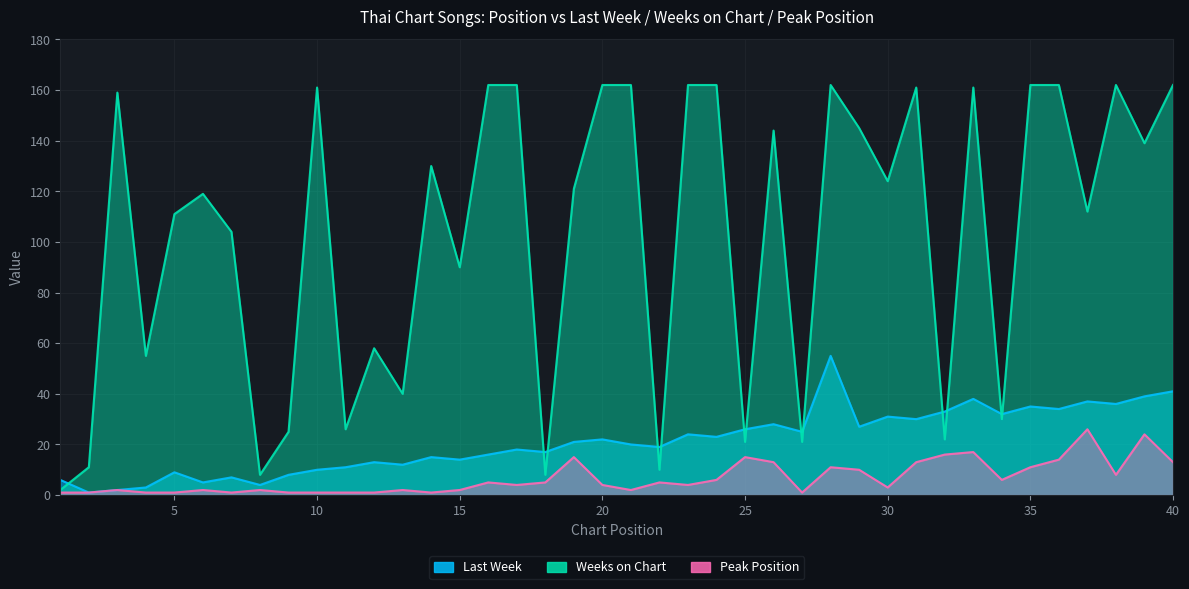

At which label does Weeks on Chart first exceed 124?

3